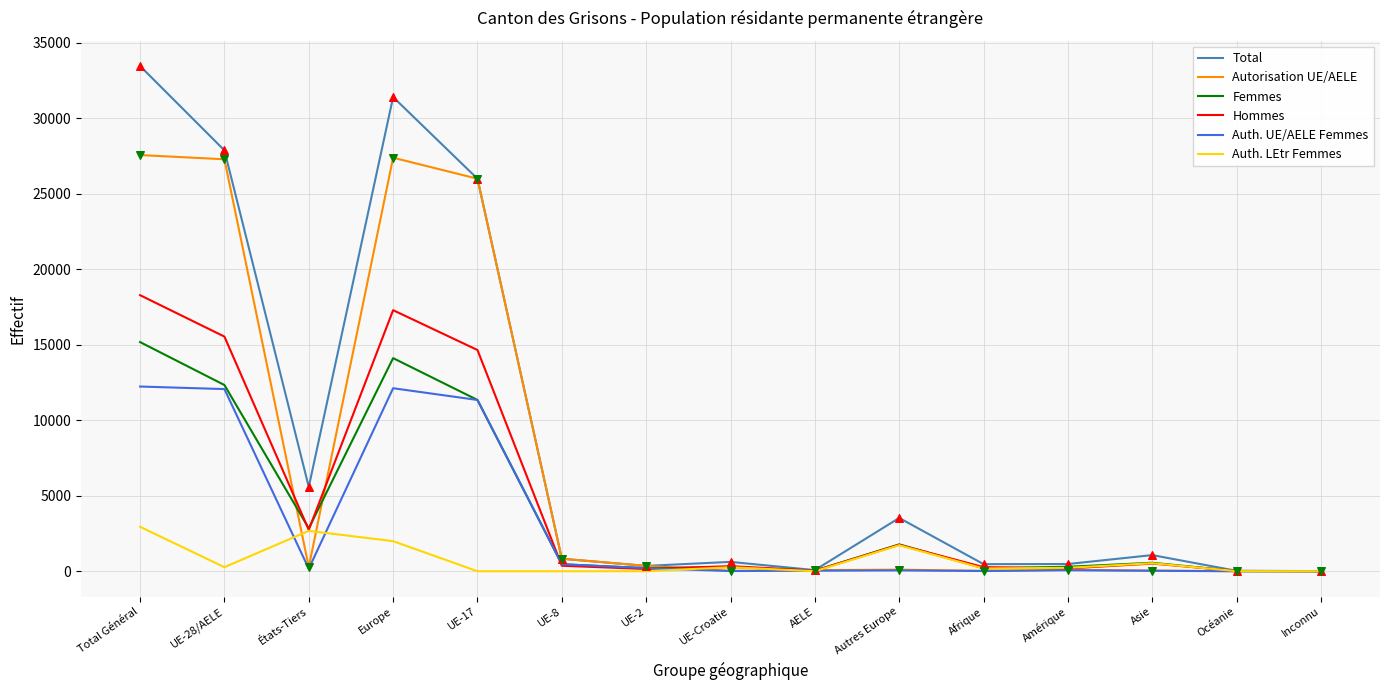

At how many categories does at least one series exceed 29037?

2